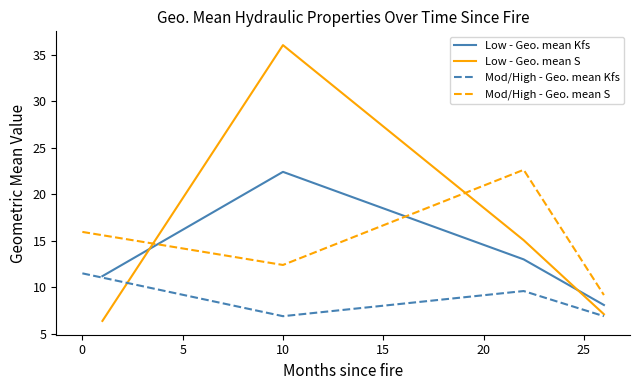

How many lines are shown in the chart?

4